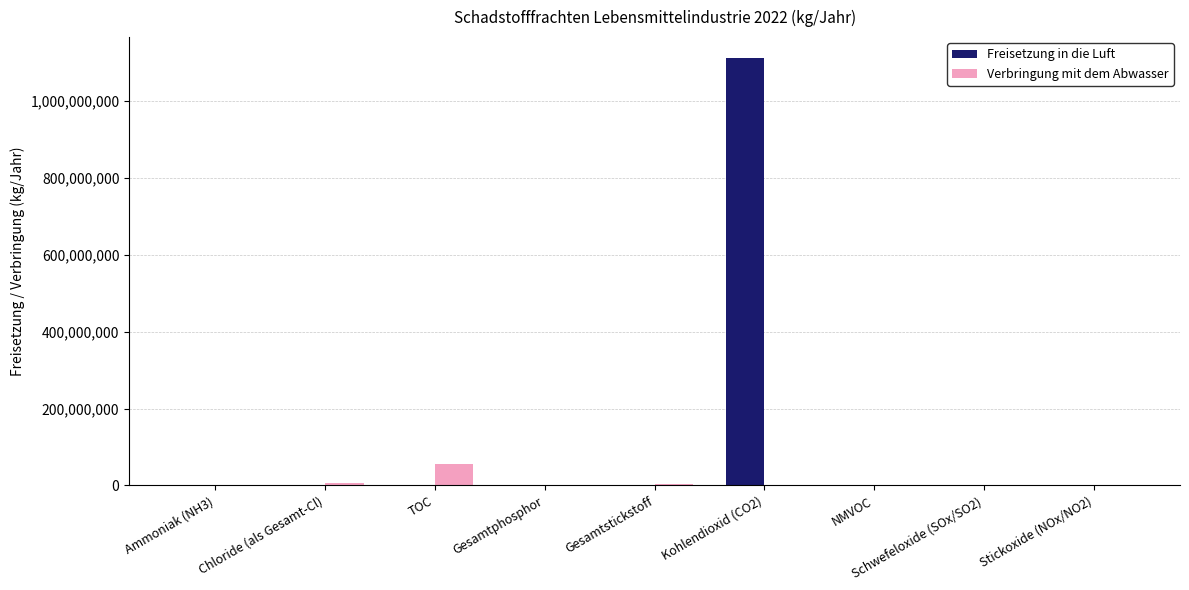

Which series changed the most between Kohlendioxid (CO2) and NMVOC?

Freisetzung in die Luft